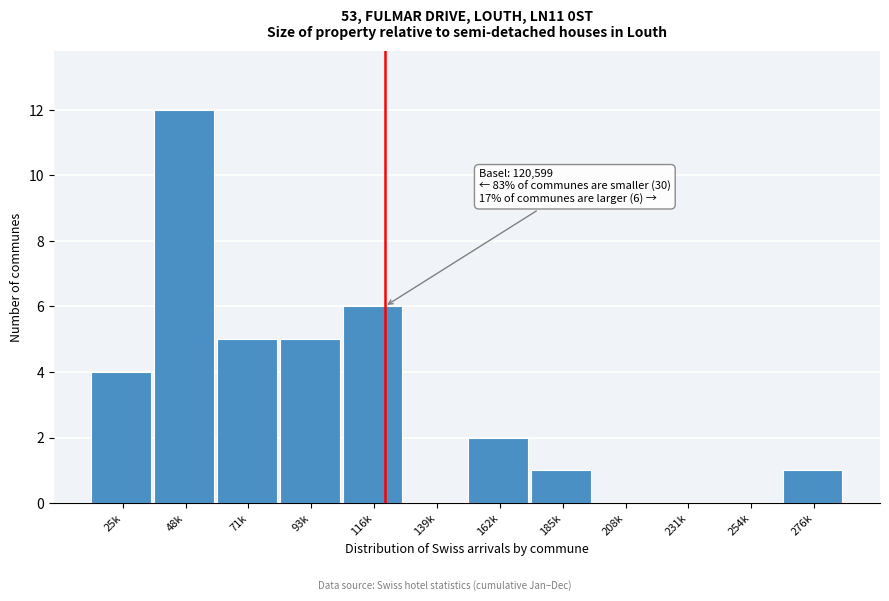

Reading left to right, what are all the values shown in this chart?

25k=4	48k=12	71k=5	93k=5	116k=6	139k=0	162k=2	185k=1	208k=0	231k=0	254k=0	276k=1